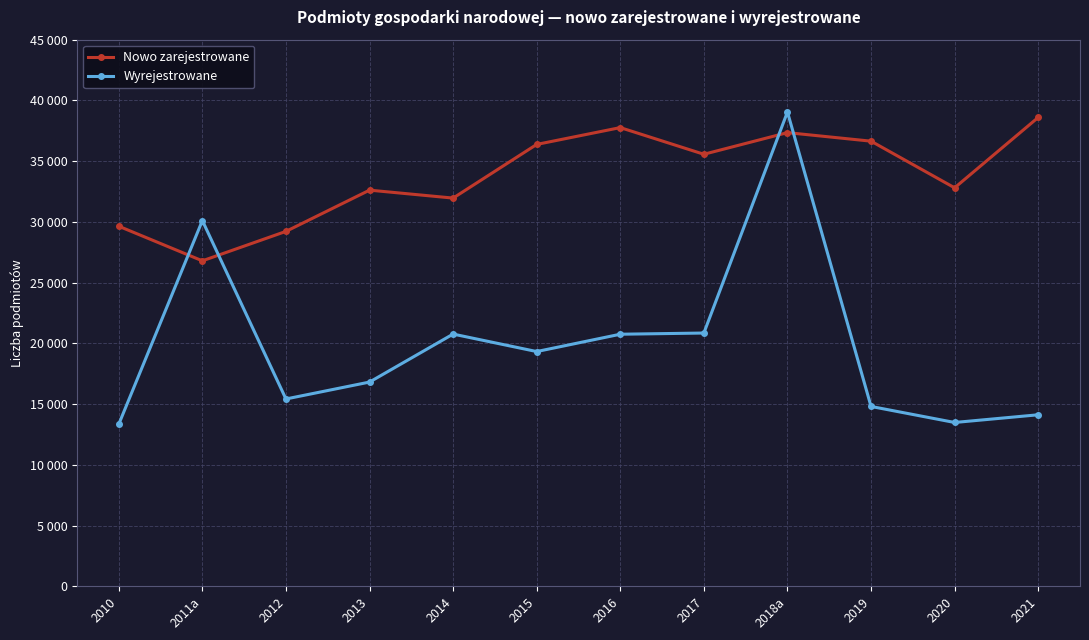

Which has a higher value, 2021 or 2011a?

2021